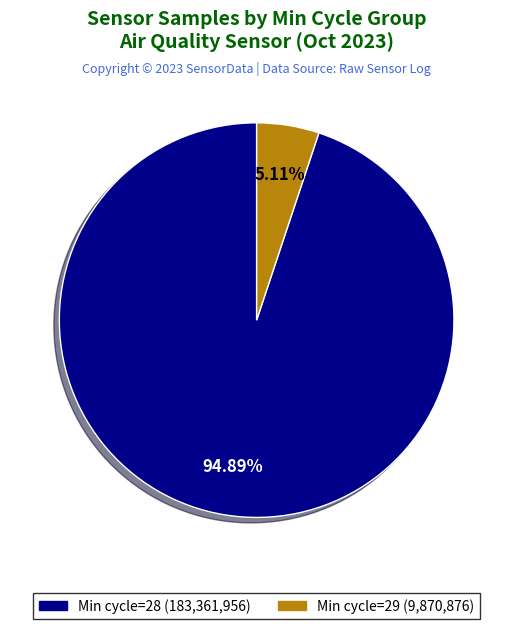

How many slices are in this pie chart?

2